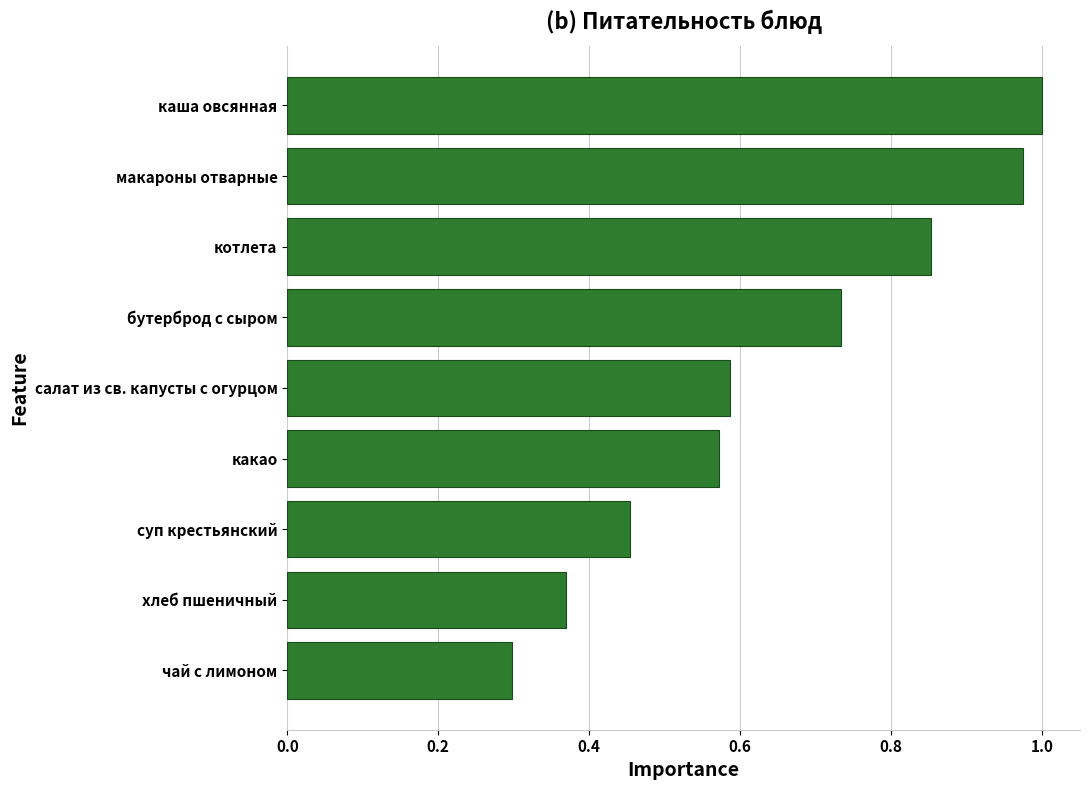

The value at салат из св. капусты с огурцом is 0.9. True or false?

False